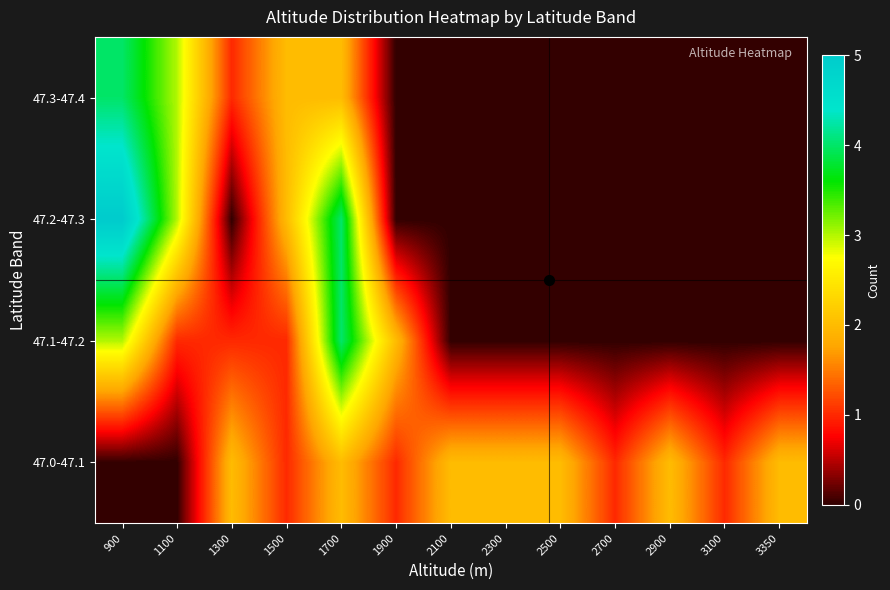

What is the maximum value shown in the chart?

5